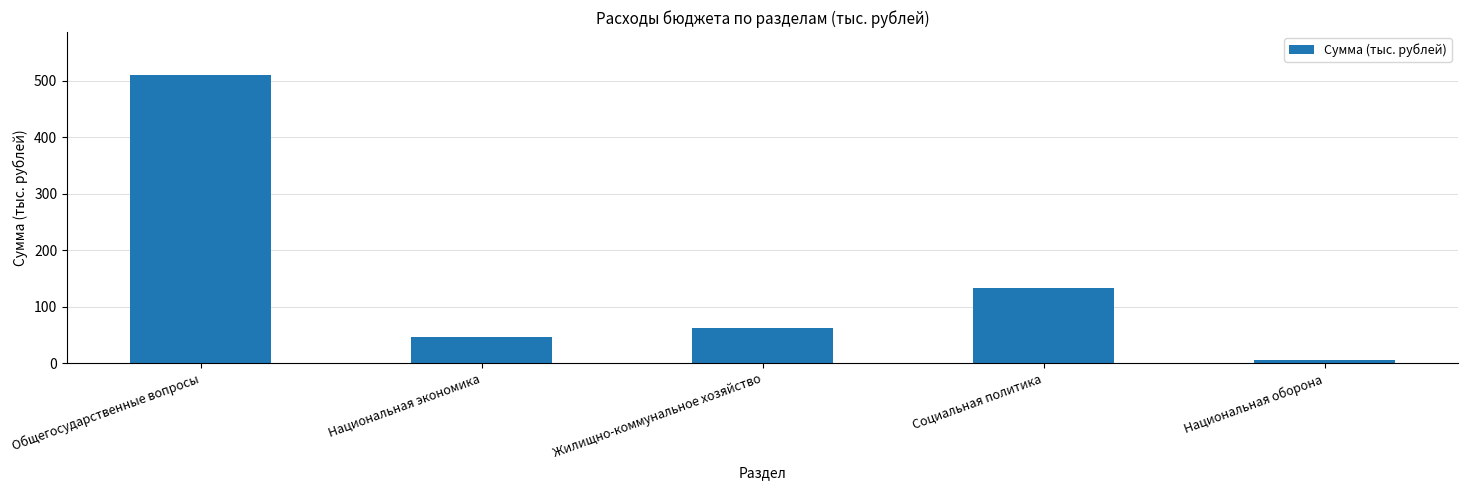

What is the difference between the maximum and minimum values?

505.0